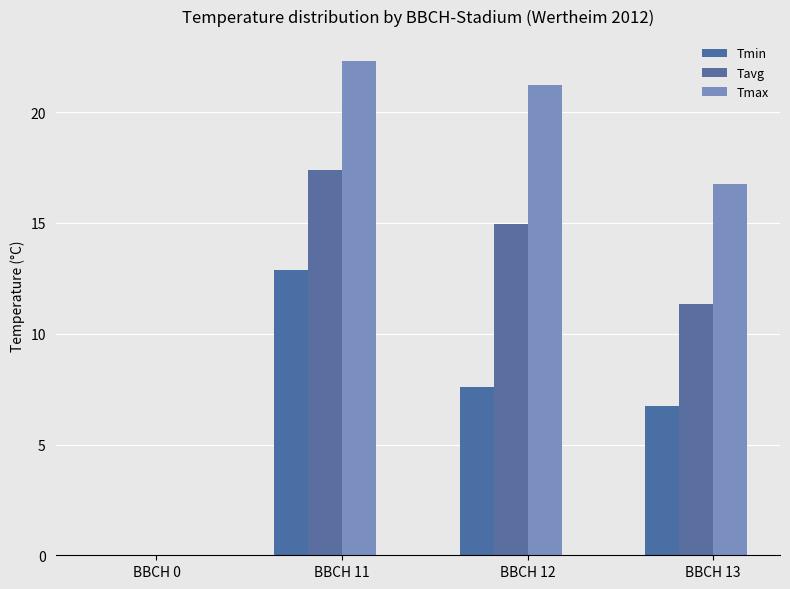

Does the chart contain stacked bars?

No